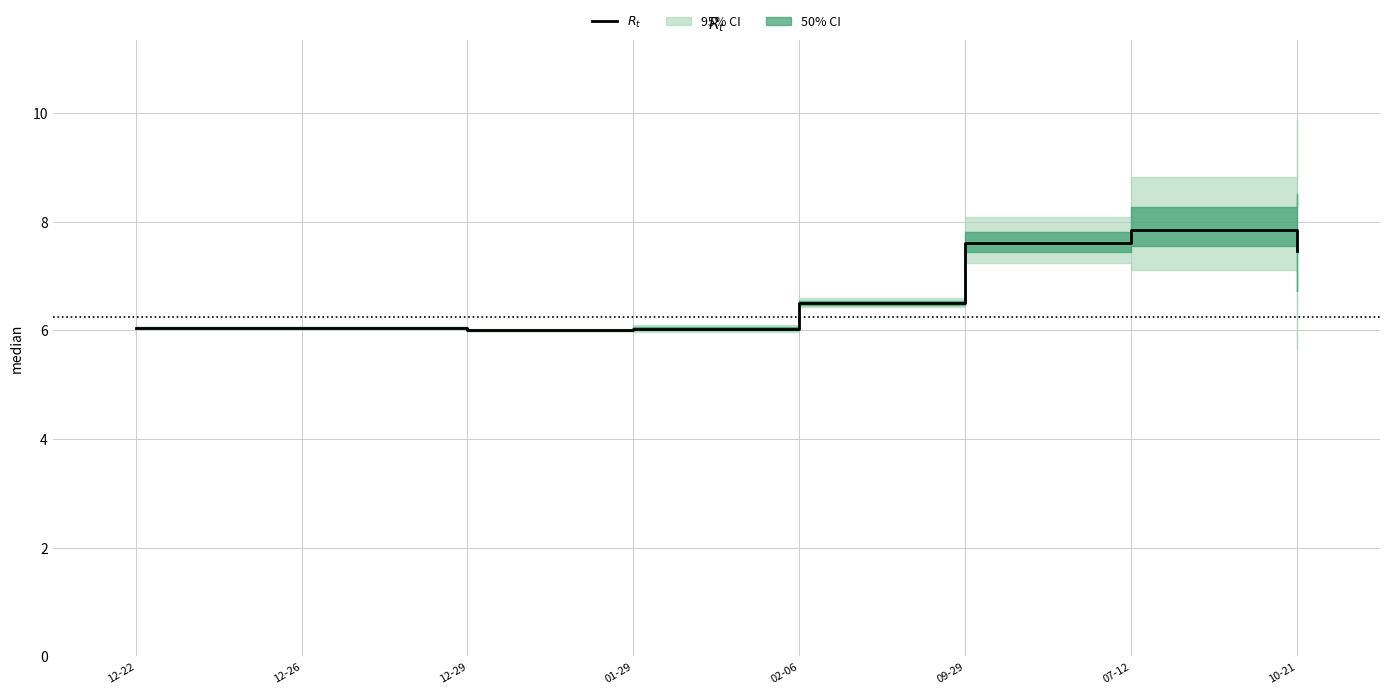

Where is the first local minimum?

12-29